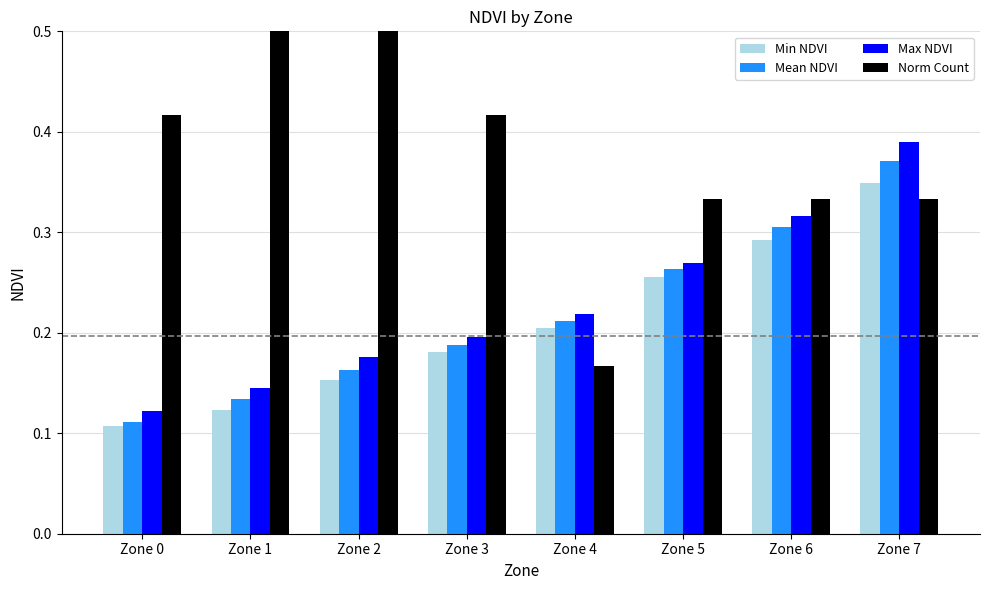

What are all the series names shown in the legend?

Min NDVI, Mean NDVI, Max NDVI, Norm Count